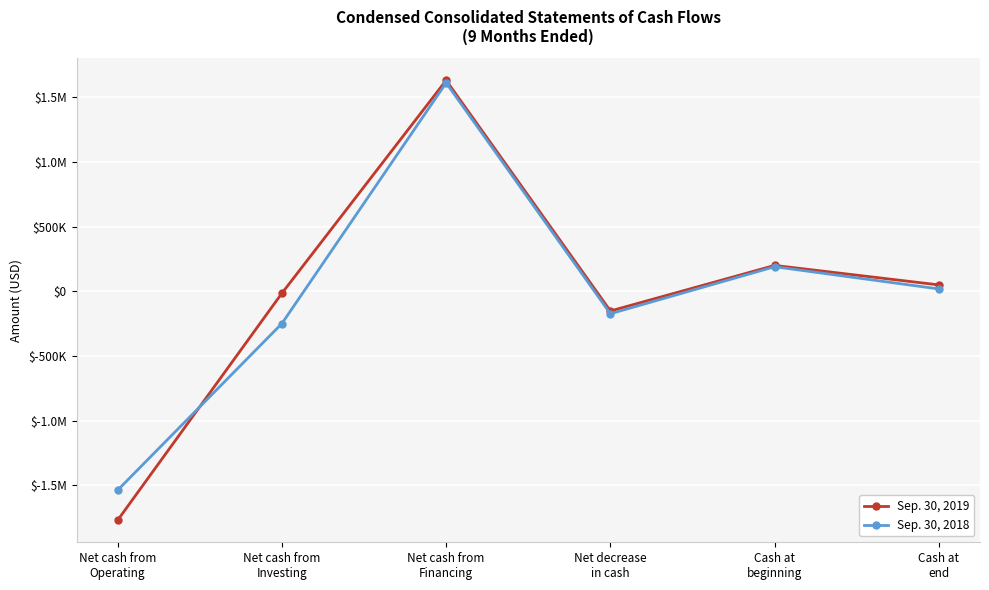

Which series has the largest range (max minus min)?

Sep. 30, 2019